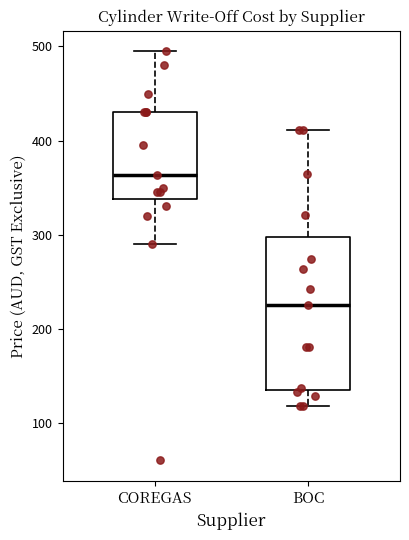

Reading left to right, read every box against the y-axis: the position of its median line, the range the box covers, and the ends of its whiskers. The values are not printed on the chart, so give them approximately, as read against the axis.

COREGAS: median 360, box 340 to 430, whiskers 290 to 500
BOC: median 230, box 130 to 300, whiskers 120 to 410